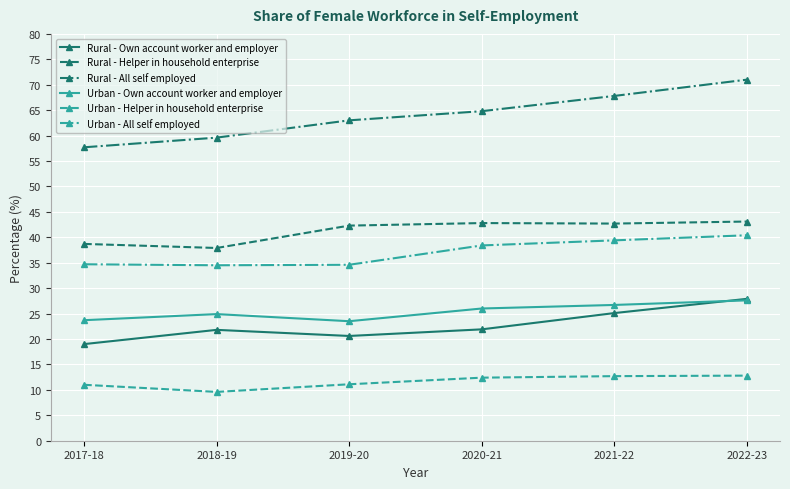

What is the total value across all series at 2021-22?

214.4